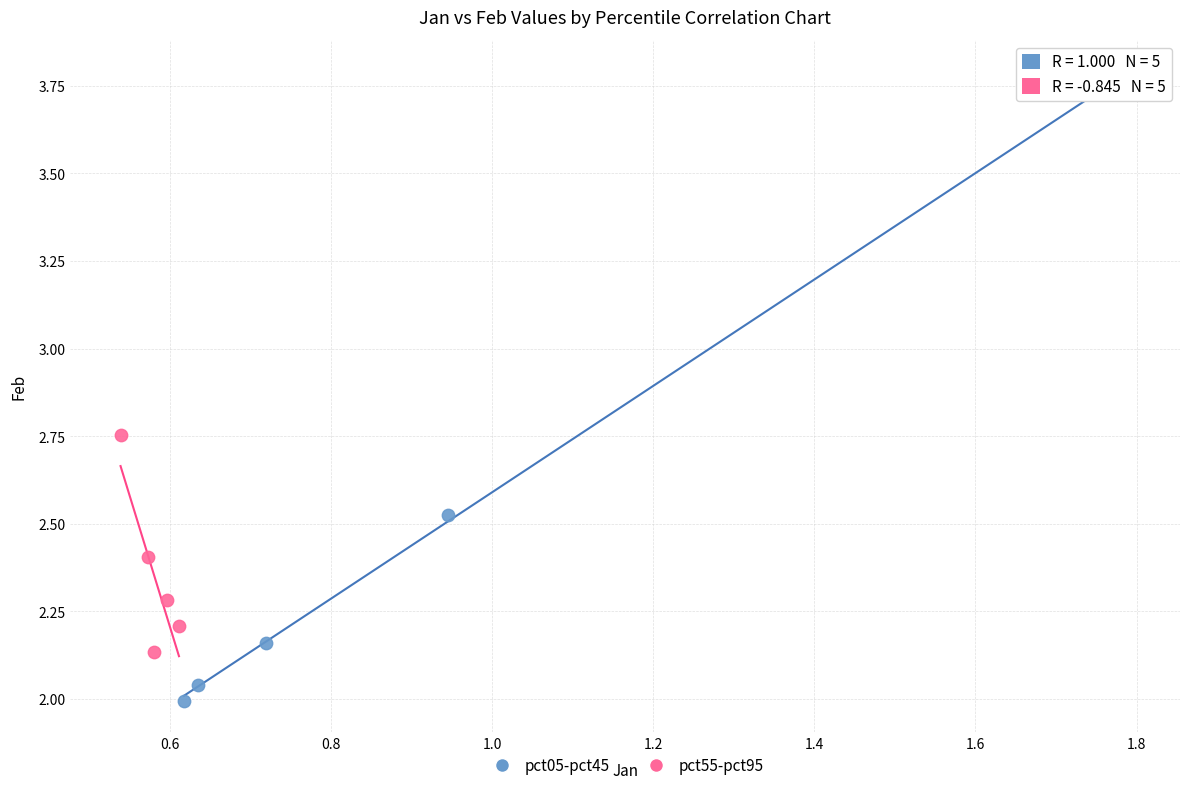

Which series has the widest spread of Y values?

pct05-pct45